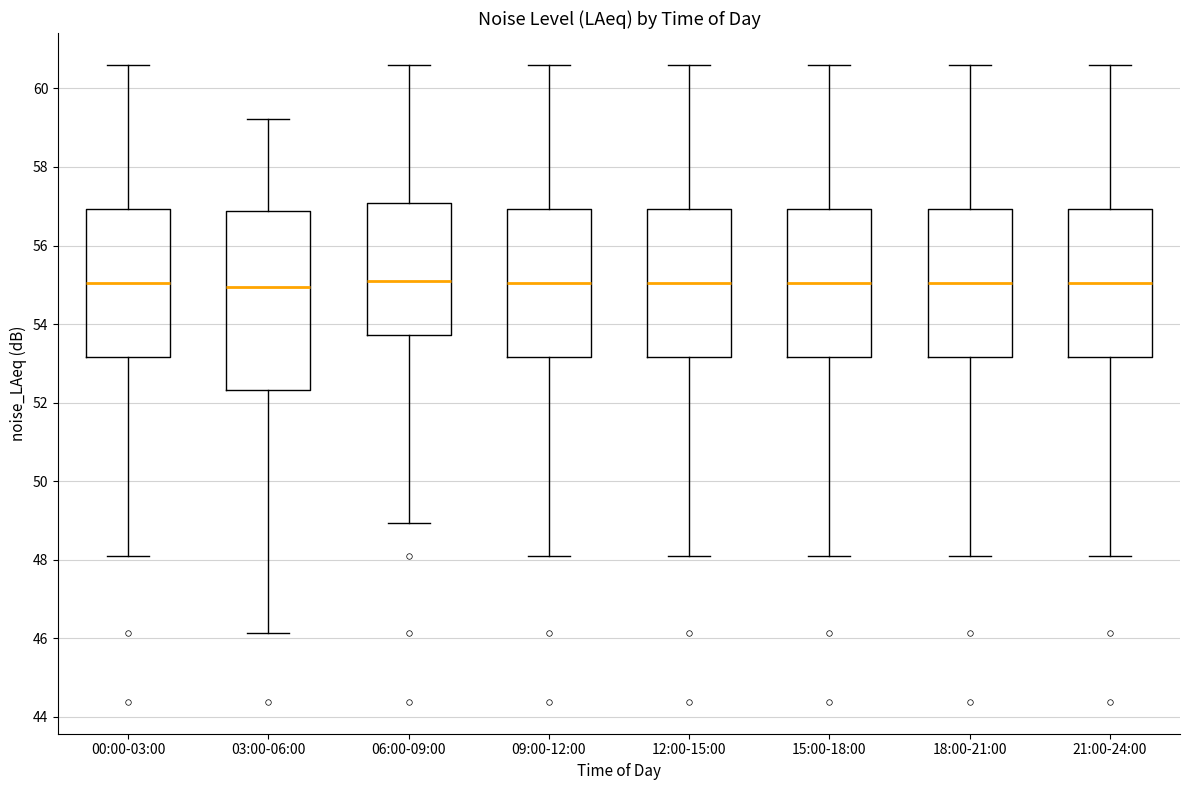

Reading left to right, read every box against the y-axis: the position of its median line, the range the box covers, and the ends of its whiskers. The values are not printed on the chart, so give them approximately, as read against the axis.

00:00-03:00: median 55.0, box 53.2 to 57.0, whiskers 48.2 to 60.6
03:00-06:00: median 55.0, box 52.4 to 56.8, whiskers 46.2 to 59.2
06:00-09:00: median 55.0, box 53.8 to 57.0, whiskers 49.0 to 60.6
09:00-12:00: median 55.0, box 53.2 to 57.0, whiskers 48.2 to 60.6
12:00-15:00: median 55.0, box 53.2 to 57.0, whiskers 48.2 to 60.6
15:00-18:00: median 55.0, box 53.2 to 57.0, whiskers 48.2 to 60.6
18:00-21:00: median 55.0, box 53.2 to 57.0, whiskers 48.2 to 60.6
21:00-24:00: median 55.0, box 53.2 to 57.0, whiskers 48.2 to 60.6